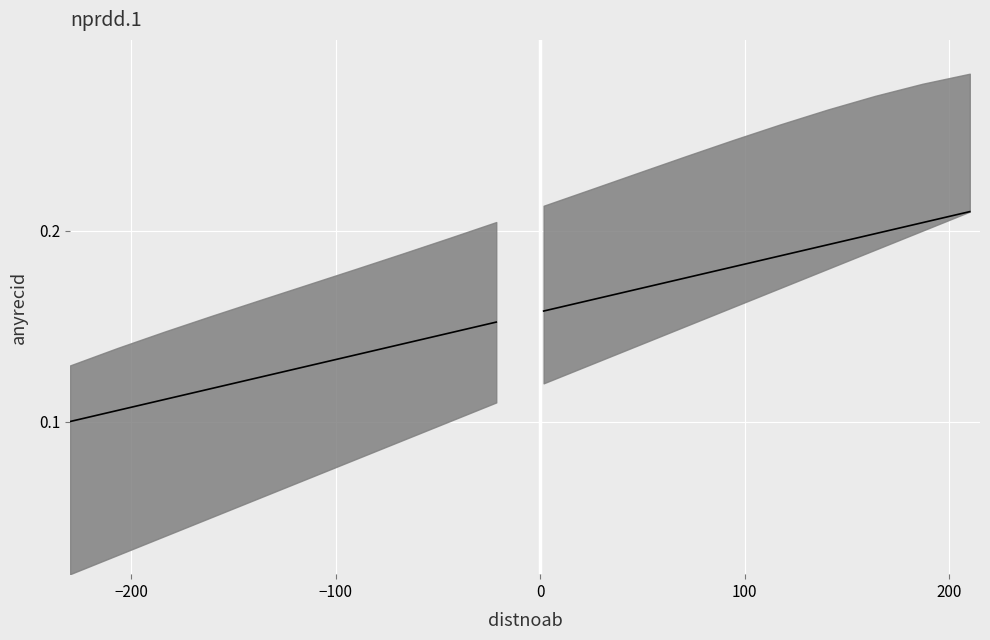

What is the average value of the trend left series?

0.1